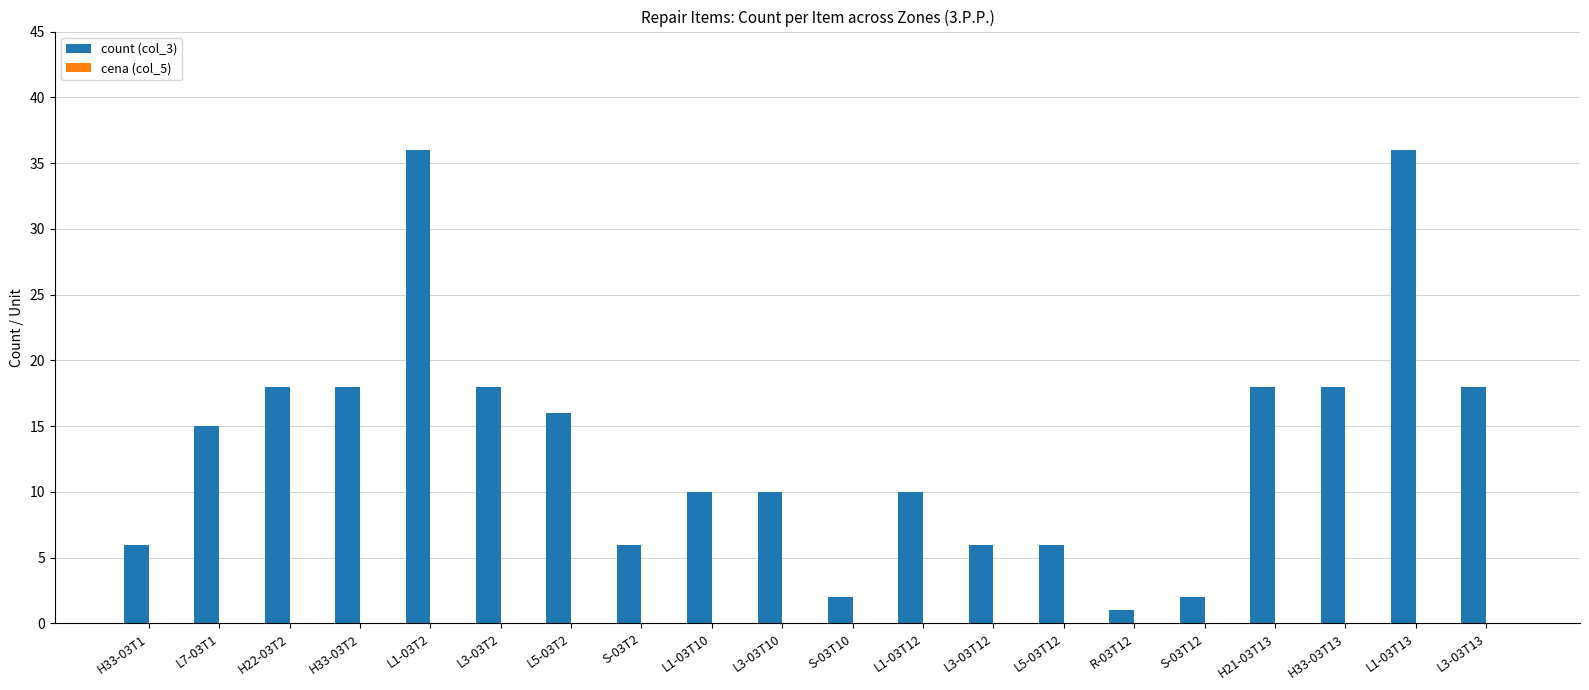

Which label corresponds to the smallest value in the chart?

R-03T12